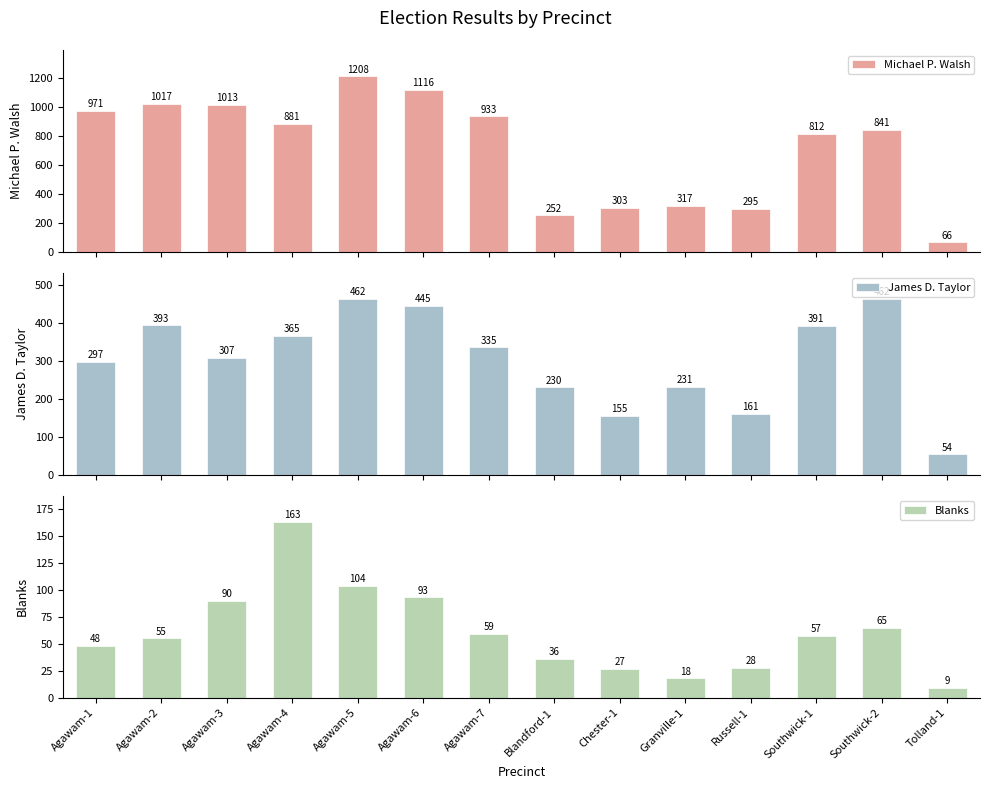

What is the difference between the James D. Taylor values at Chester-1 and Agawam-7?

180